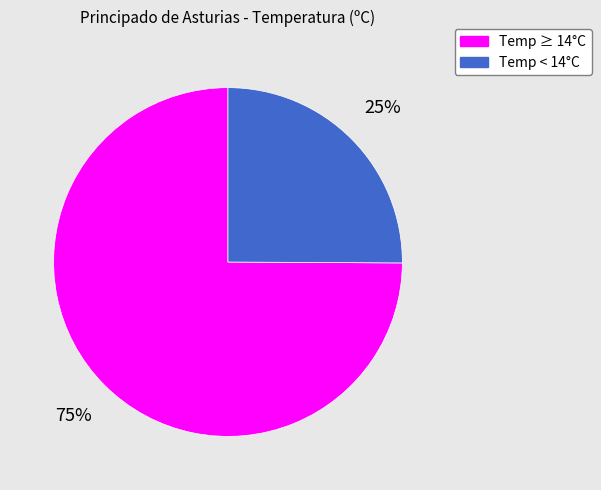

To the nearest percent, what portion does Temp ≥ 14°C represent?

75%